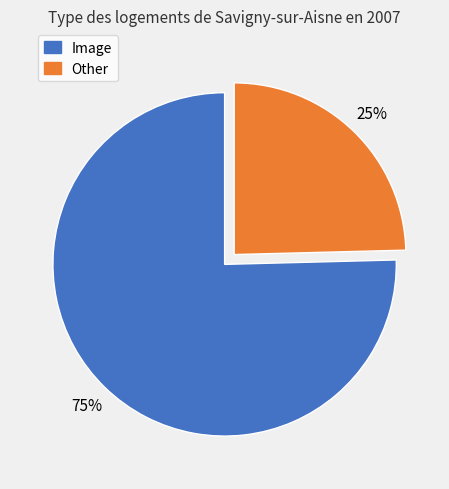

True or false: Other accounts for 25% of the total.

True